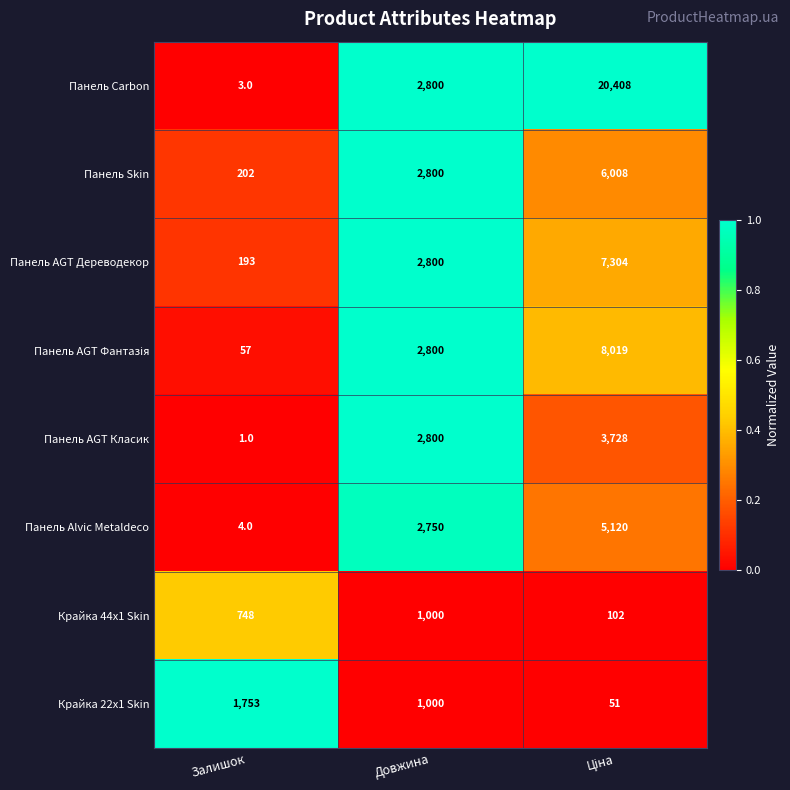

What is the sum of all Панель AGT Дереводекор values?

10297